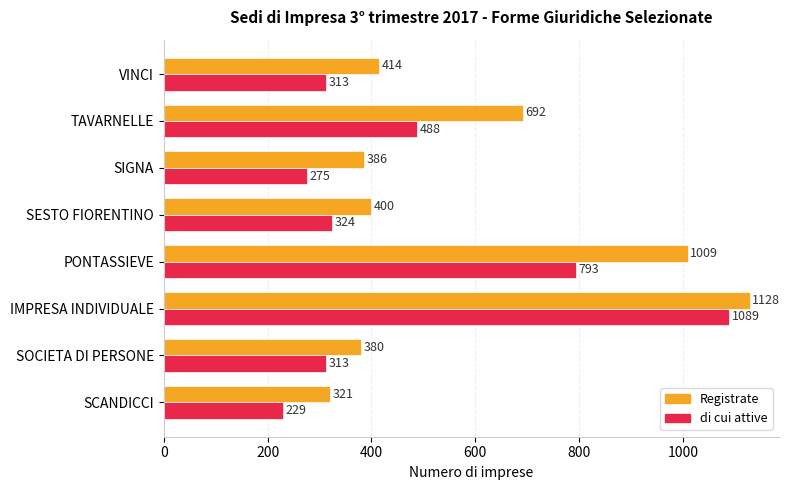

Which series has the largest range (max minus min)?

di cui attive